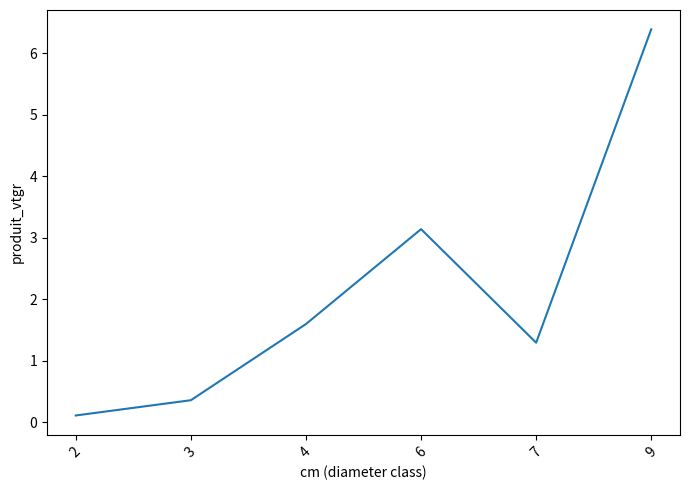

Is it true that the value at 9 is 3.0?

False